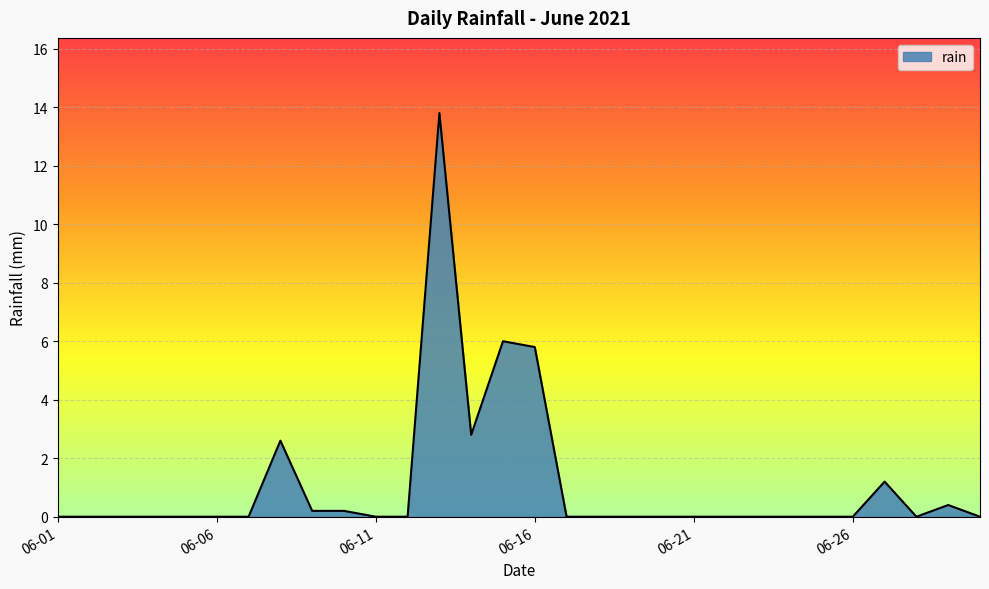

What is the maximum value shown in the chart?

13.8